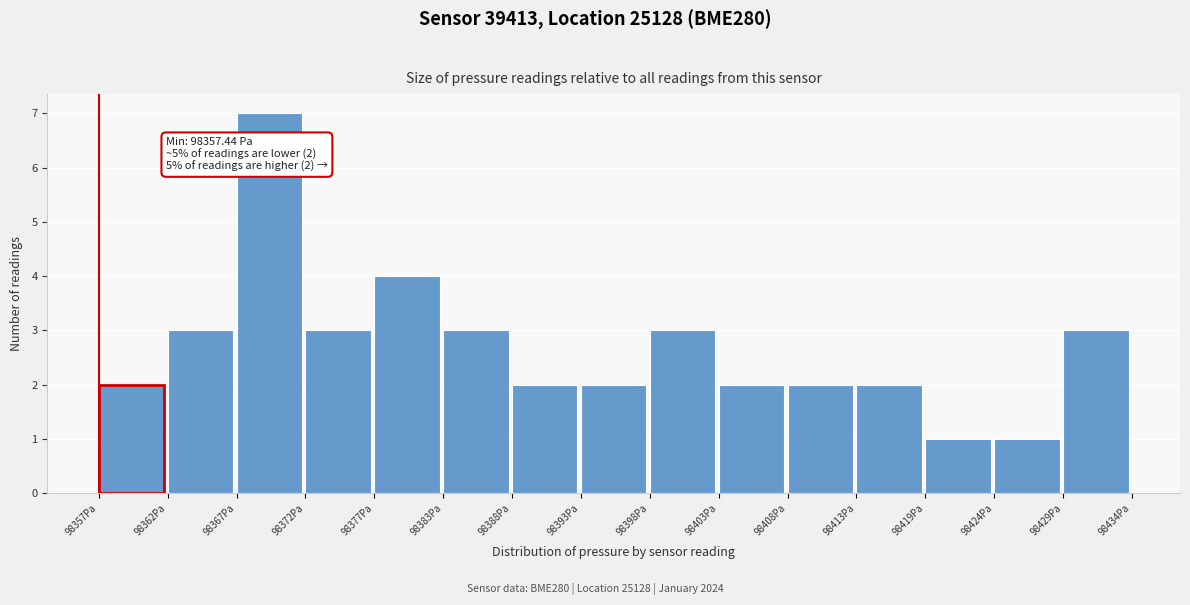

Reading left to right, list all the values displayed in this chart.

98357Pa=2	98362Pa=3	98367Pa=7	98372Pa=3	98377Pa=4	98383Pa=3	98388Pa=2	98393Pa=2	98398Pa=3	98403Pa=2	98408Pa=2	98413Pa=2	98419Pa=1	98424Pa=1	98429Pa=3